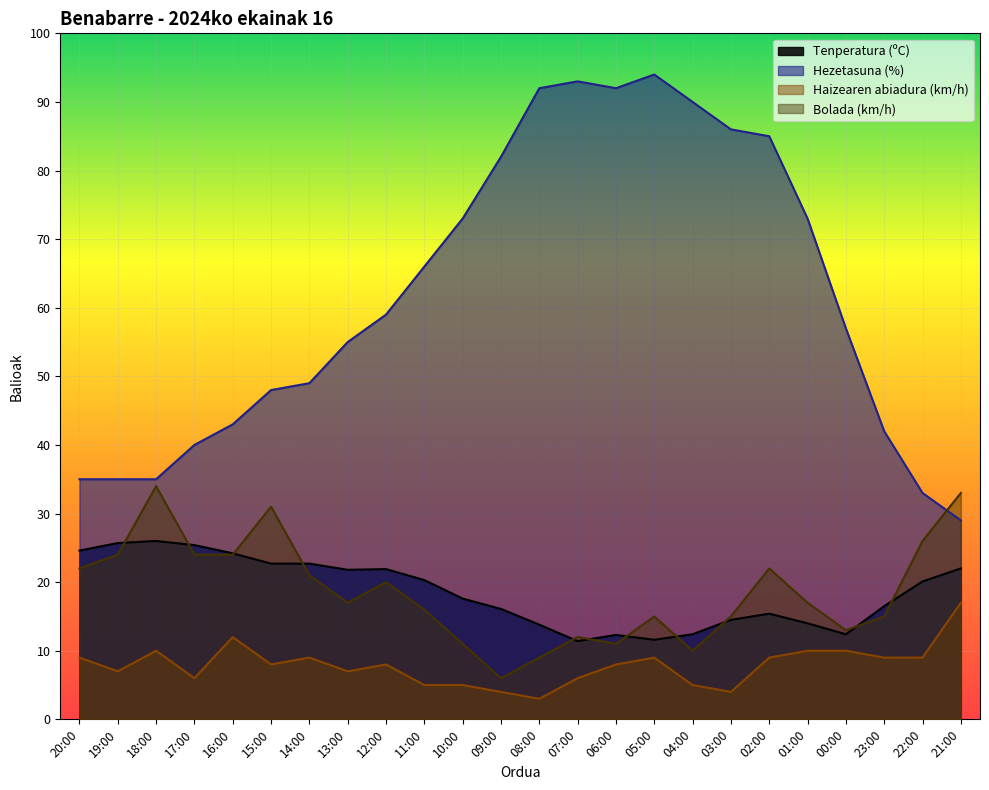

What is the minimum value shown in the chart?

3.0